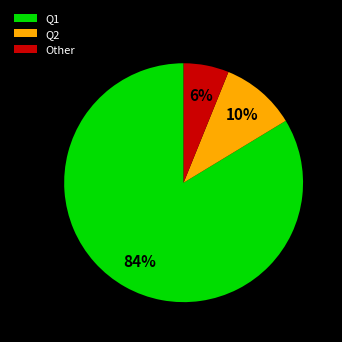

Which slice is the largest?

Q1